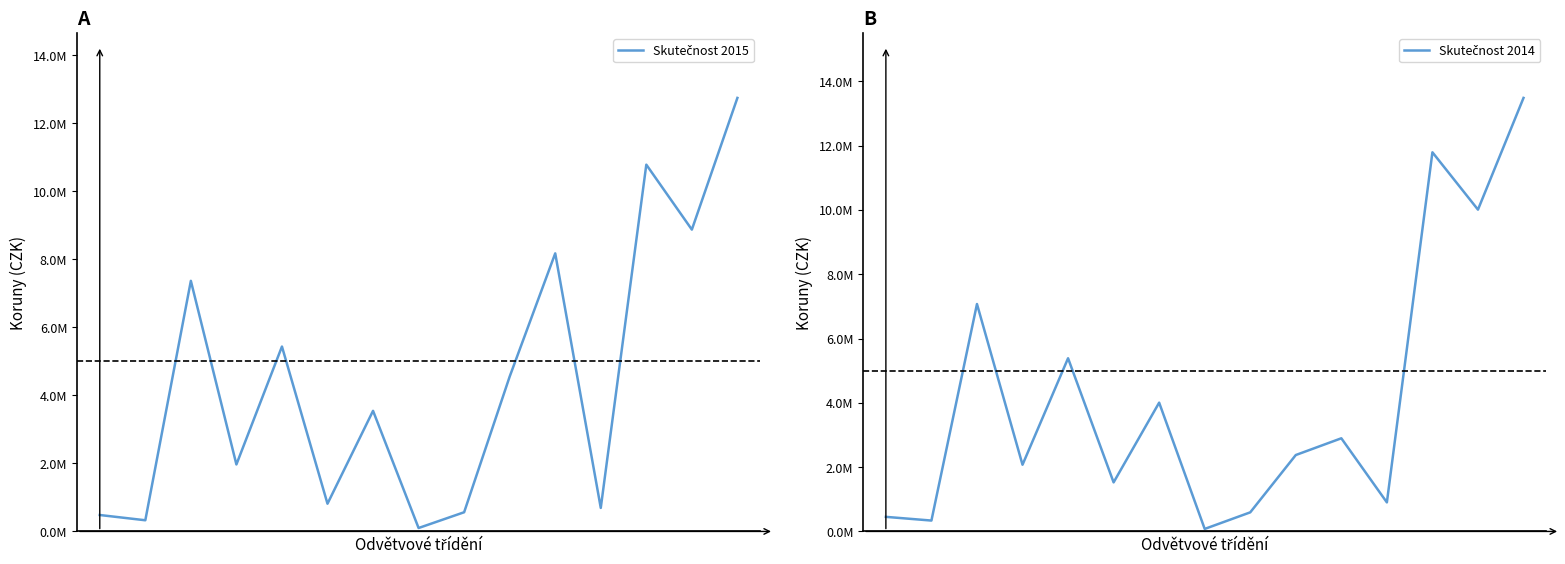

Is the value of Skutečnost 2015 at 5 greater than the value of Skutečnost 2014 at 13?

No